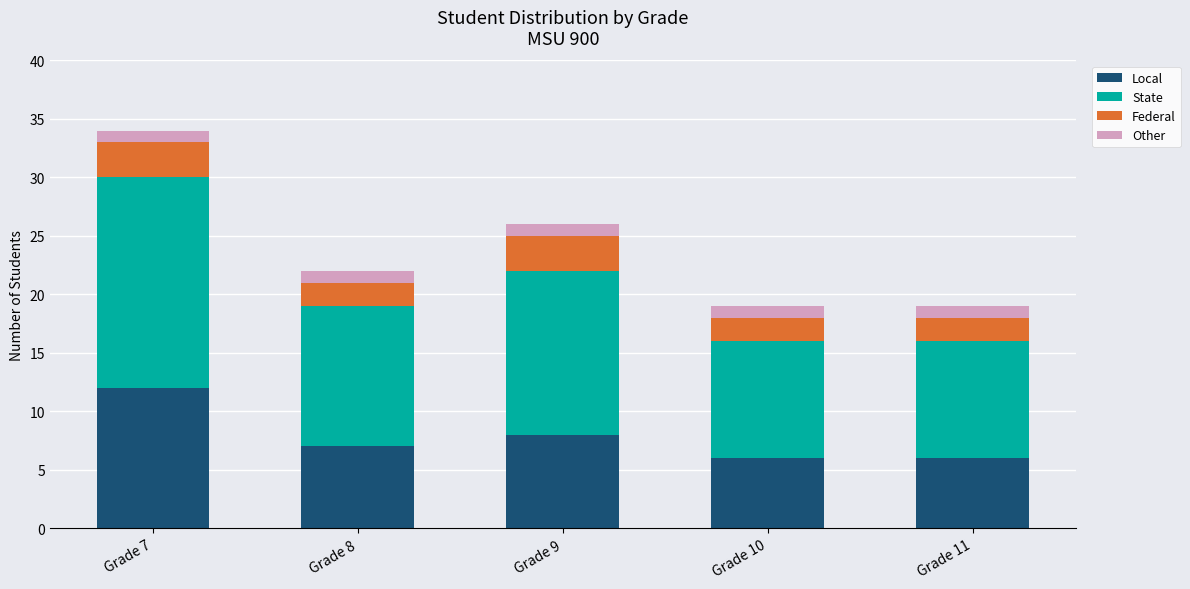

What is the maximum value for Local?

12